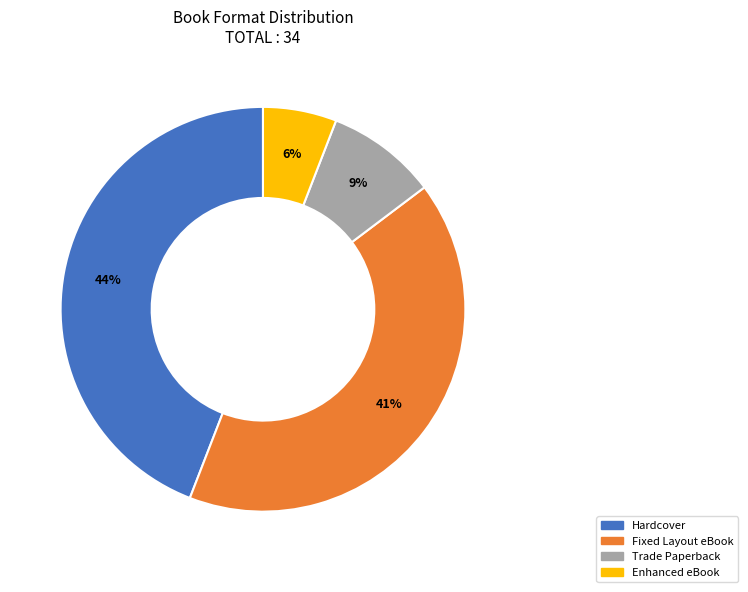

Which slice is the largest?

Hardcover